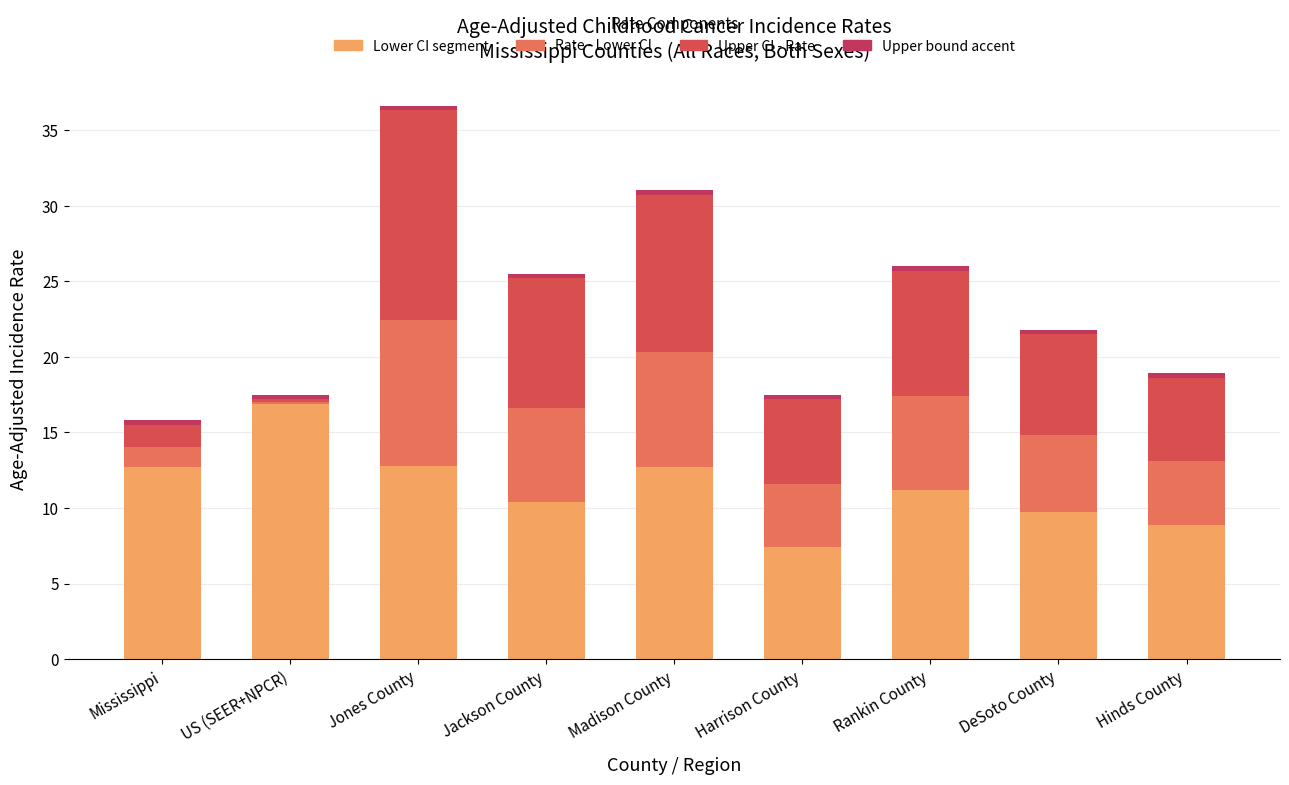

Where is Rate - Lower CI nearest to the value 4?

Harrison County